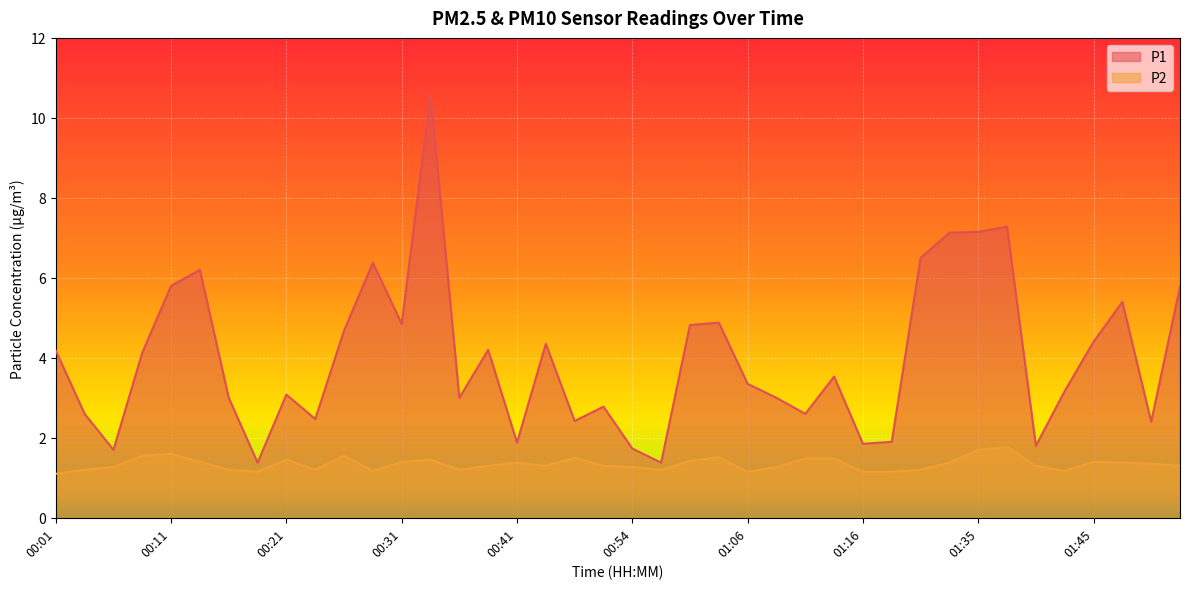

What is the difference between the highest and lowest values at 01:43?

2.0